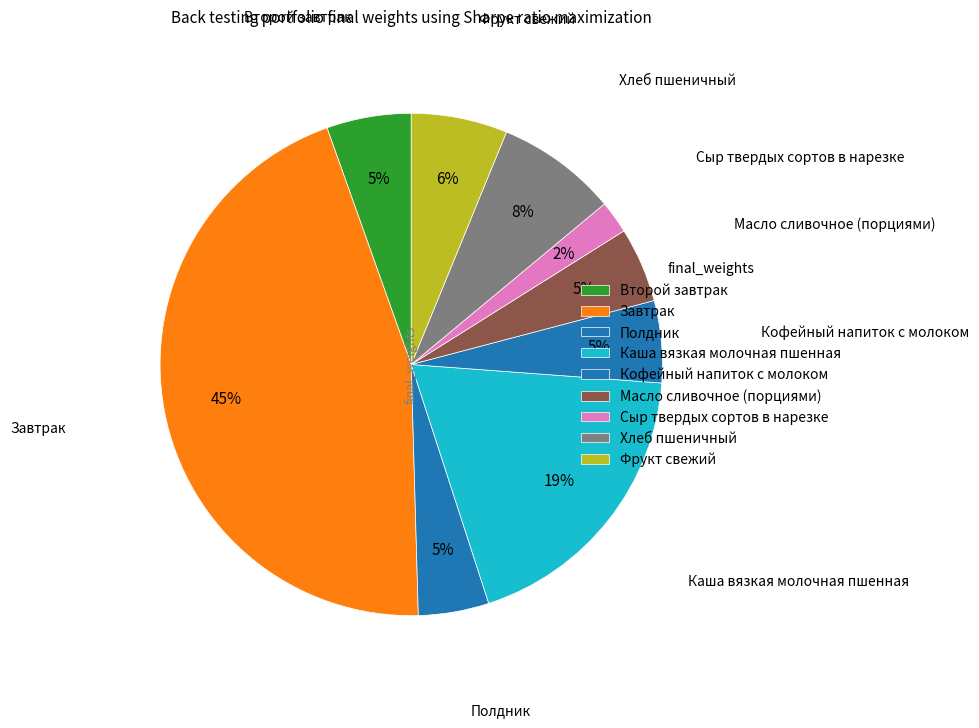

How many slices are in this pie chart?

9